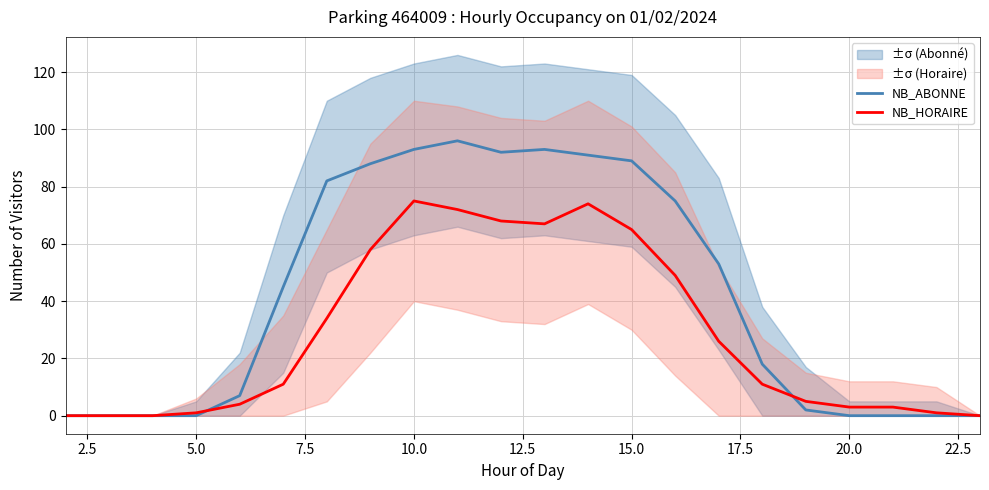

What is the highest value of the NB_ABONNE series?

96